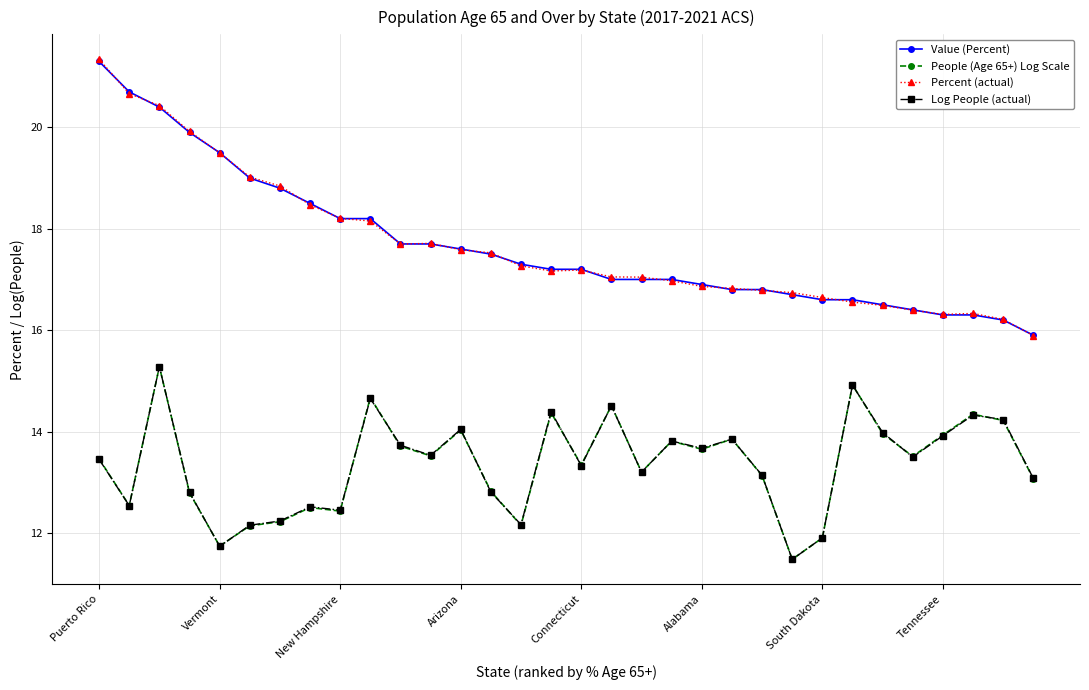

What is the value of the Percent (actual) point at the 26th from the left?

16.6